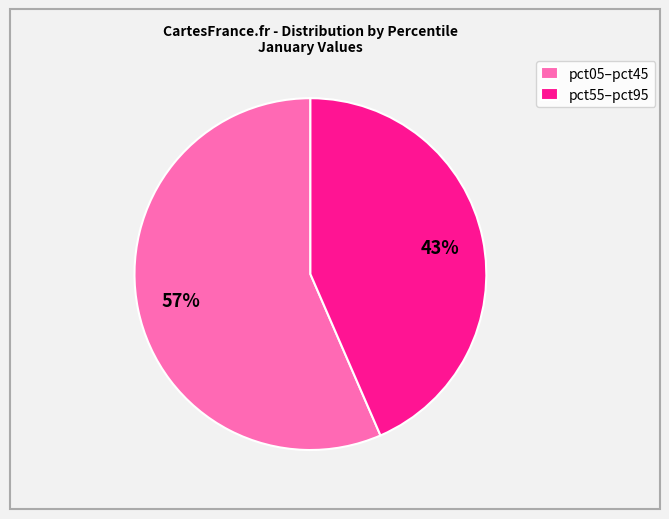

Is there a majority slice in this chart?

Yes